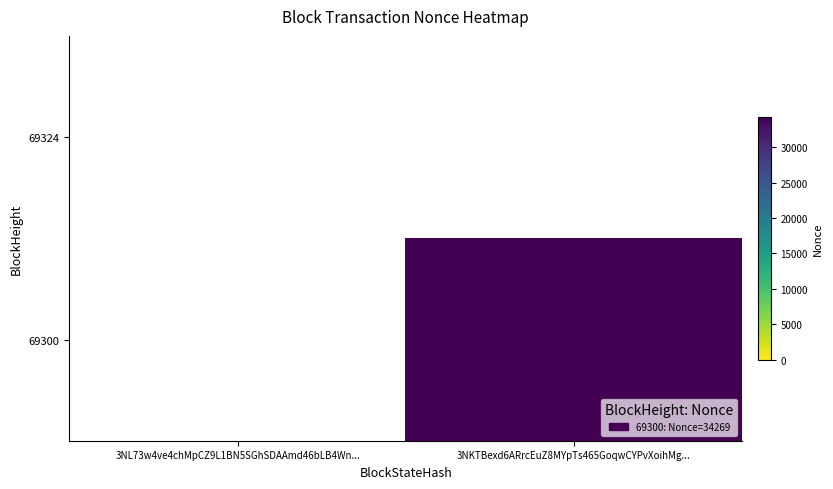

Which category has the lowest value in the 69324 series?

3NL73w4ve4chMpCZ9L1BN5SGhSDAAmd46bLB4Wn...